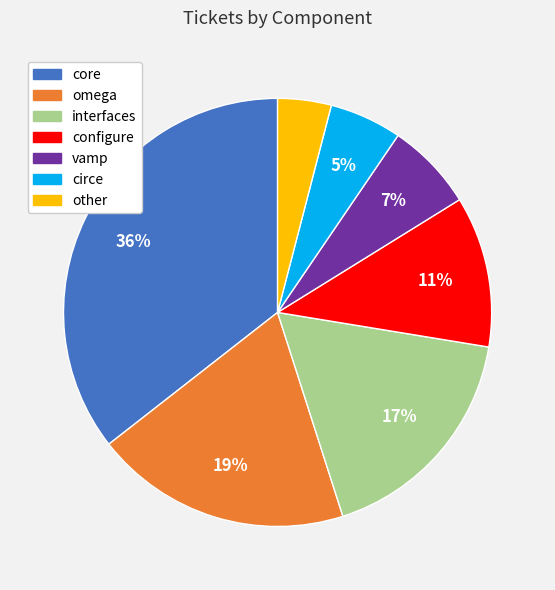

Rank the categories by value from highest to lowest.

core, omega, interfaces, configure, vamp, circe, other